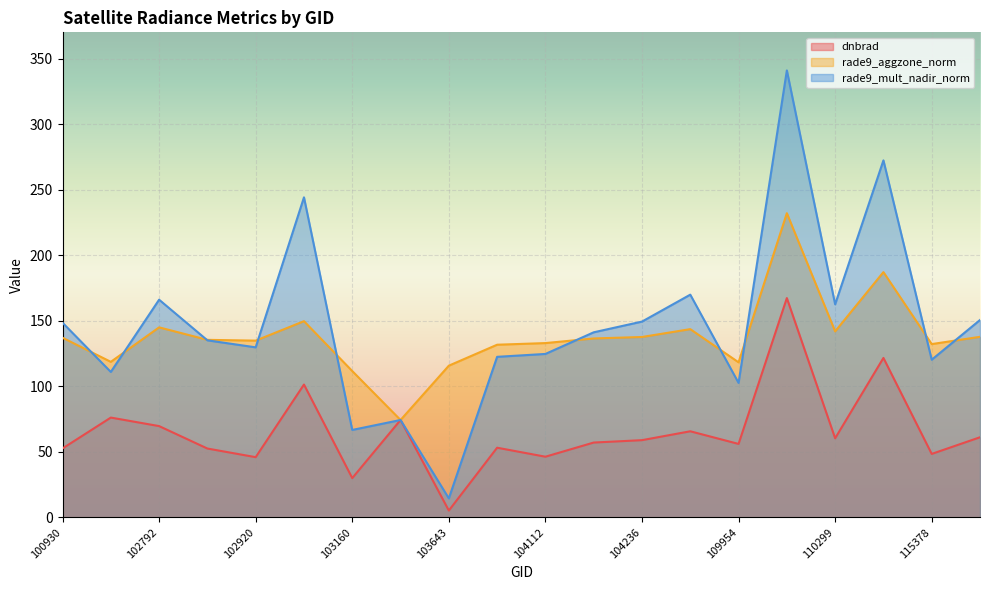

How many interior local peaks does the rade9_aggzone_norm series have?

5